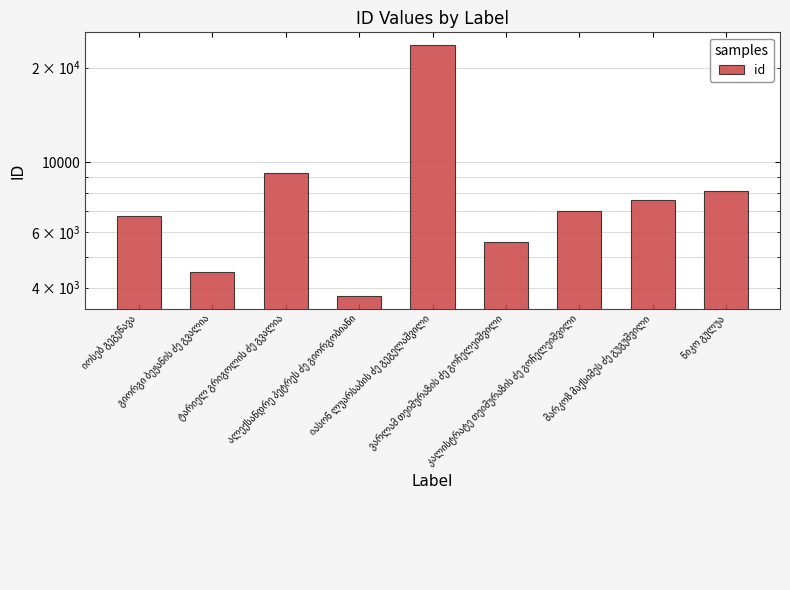

What is the difference between the maximum and second lowest values?

19147